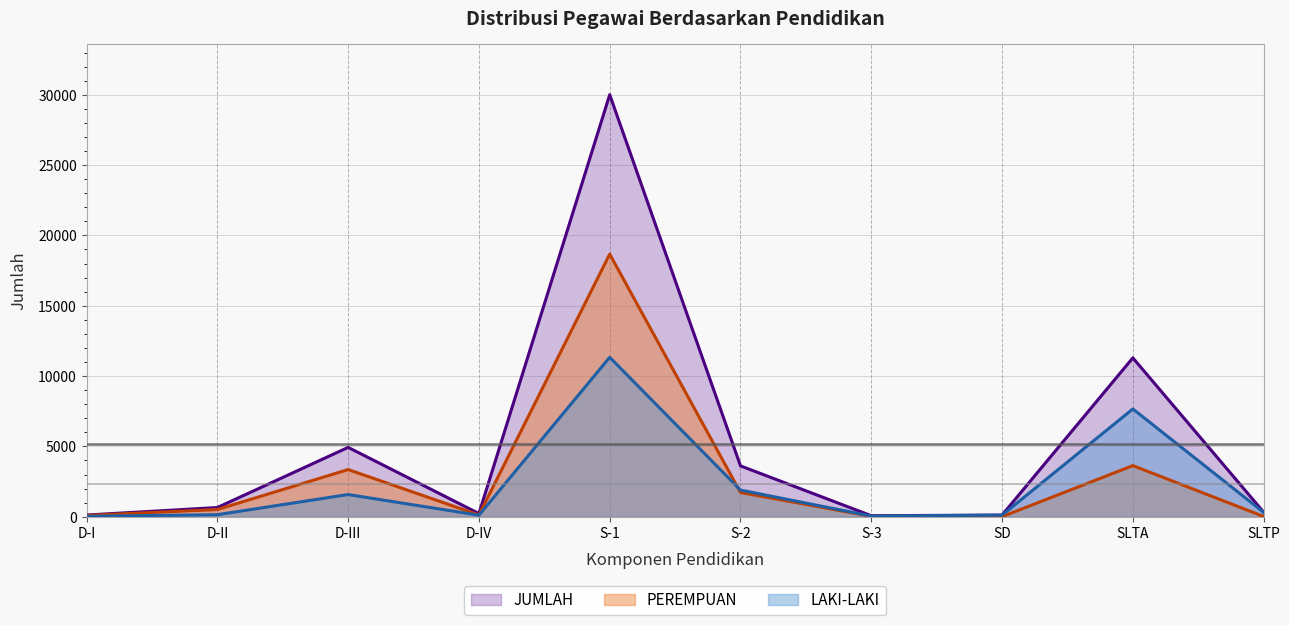

At which category does LAKI-LAKI (line) reach its first local valley?

D-IV